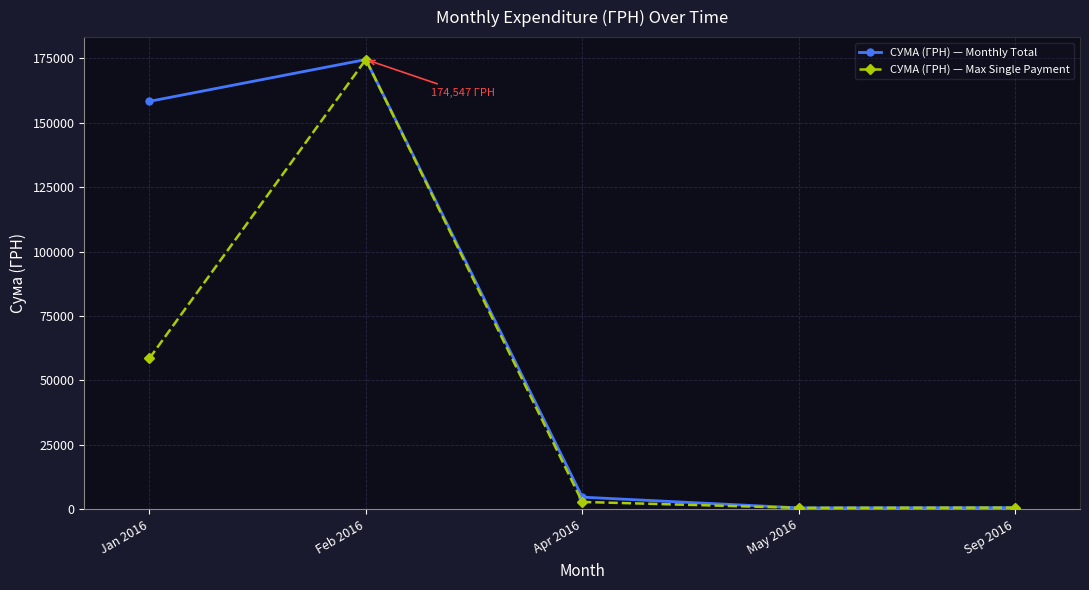

Count the number of data series in this chart.

2